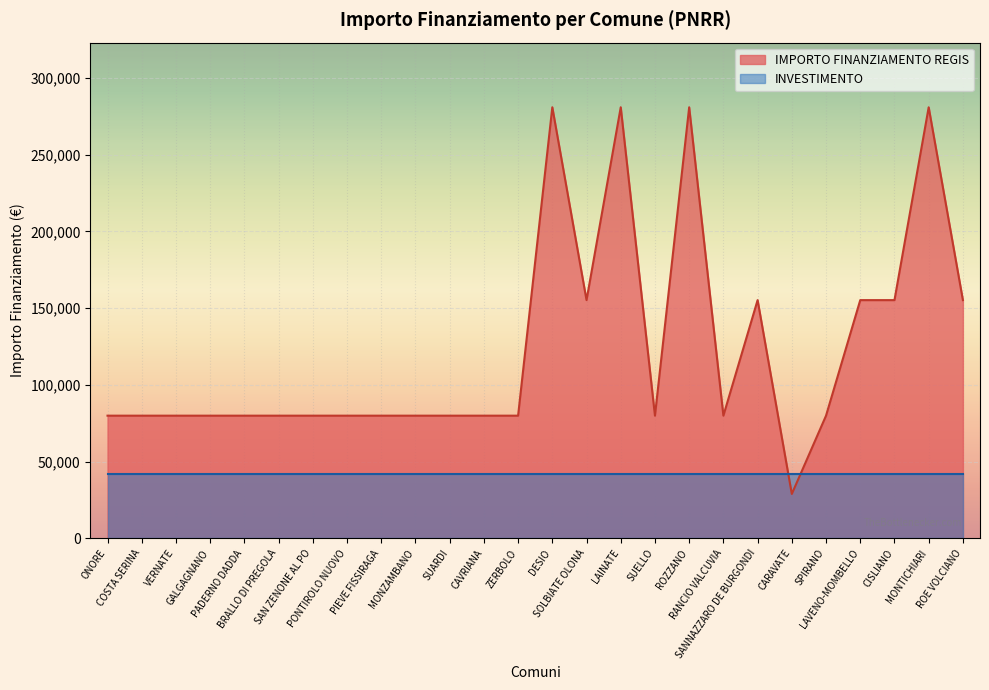

List the labels in order of value, smallest first.

CARAVATE, ONORE, COSTA SERINA, VERNATE, GALGAGNANO, PADERNO DADDA, BRALLO DI PREGOLA, SAN ZENONE AL PO, PONTIROLO NUOVO, PIEVE FISSIRAGA, MONZAMBANO, SUARDI, CAVRIANA, ZERBOLO, SUELLO, RANCIO VALCUVIA, SPIRANO, SOLBIATE OLONA, SANNAZZARO DE BURGONDI, LAVENO-MOMBELLO, CISLIANO, ROE VOLCIANO, DESIO, LAINATE, ROZZANO, MONTICHIARI